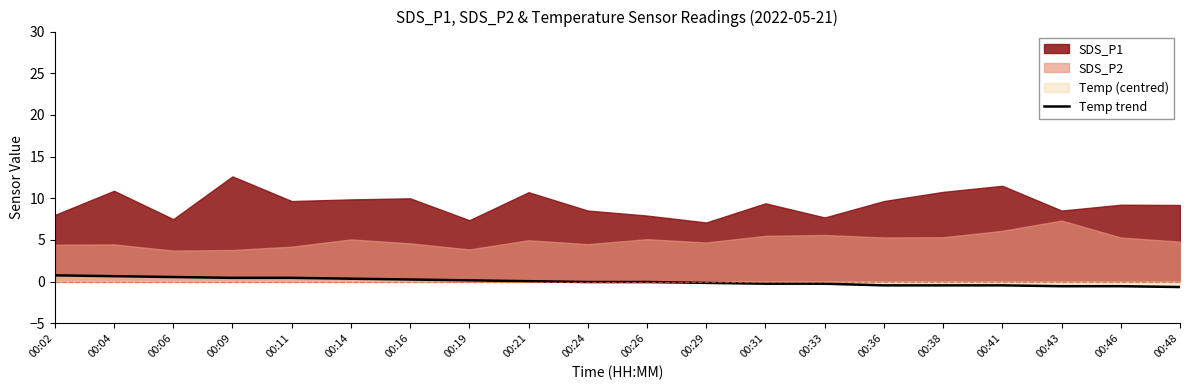

True or false: the data shows 0.5 at 00:11.

True